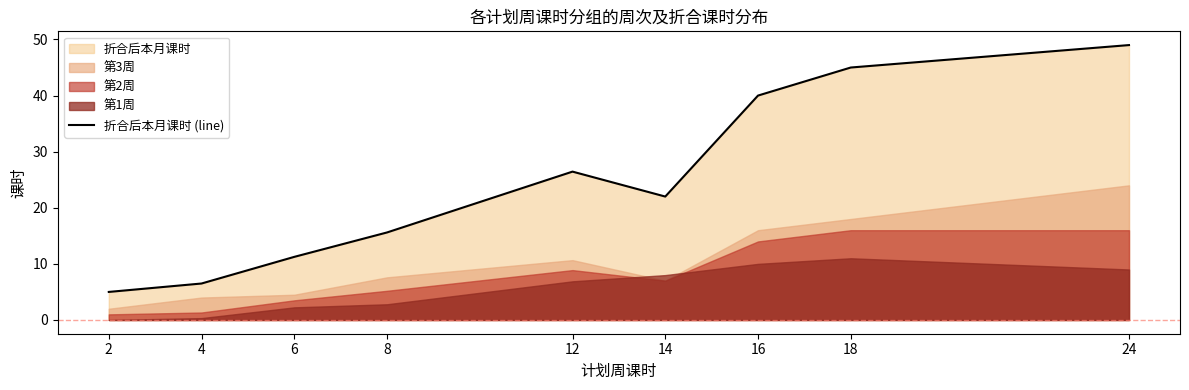

How many lines are shown in the chart?

1